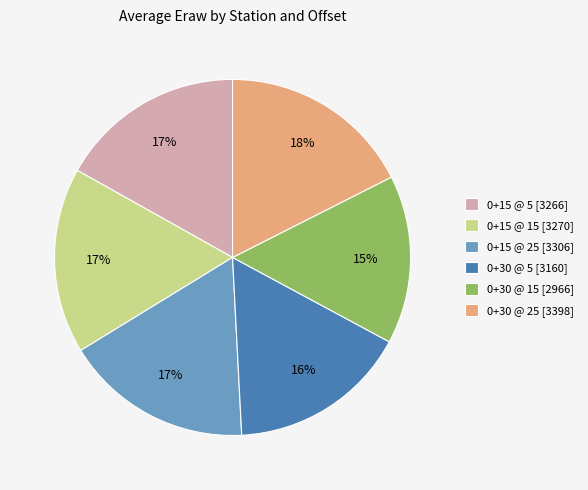

Which category has the smallest portion of the pie?

0+30 @ 15